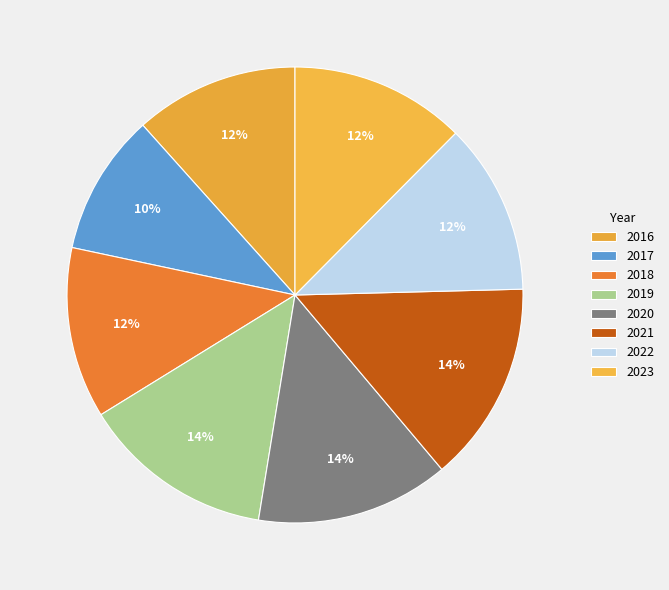

Count the number of slices in the pie.

8